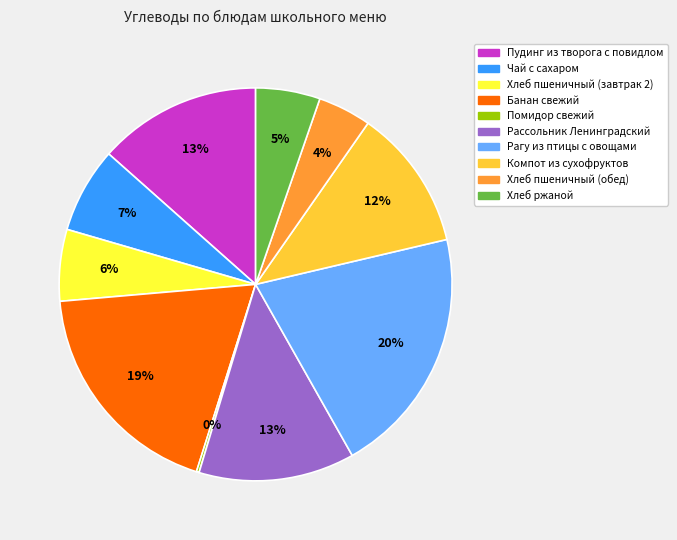

What is the largest slice in the pie chart?

Рагу из птицы с овощами